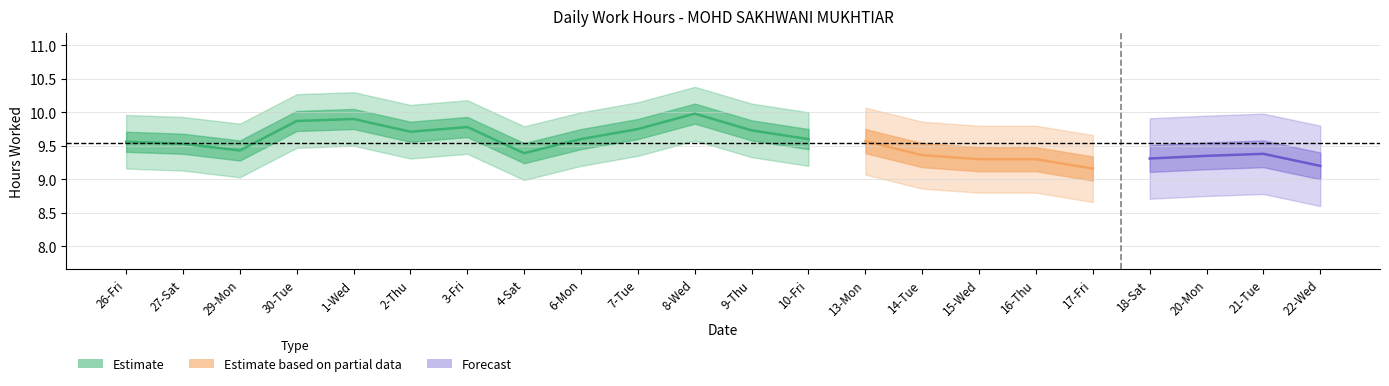

Is this an area chart (filled region under the line)?

No